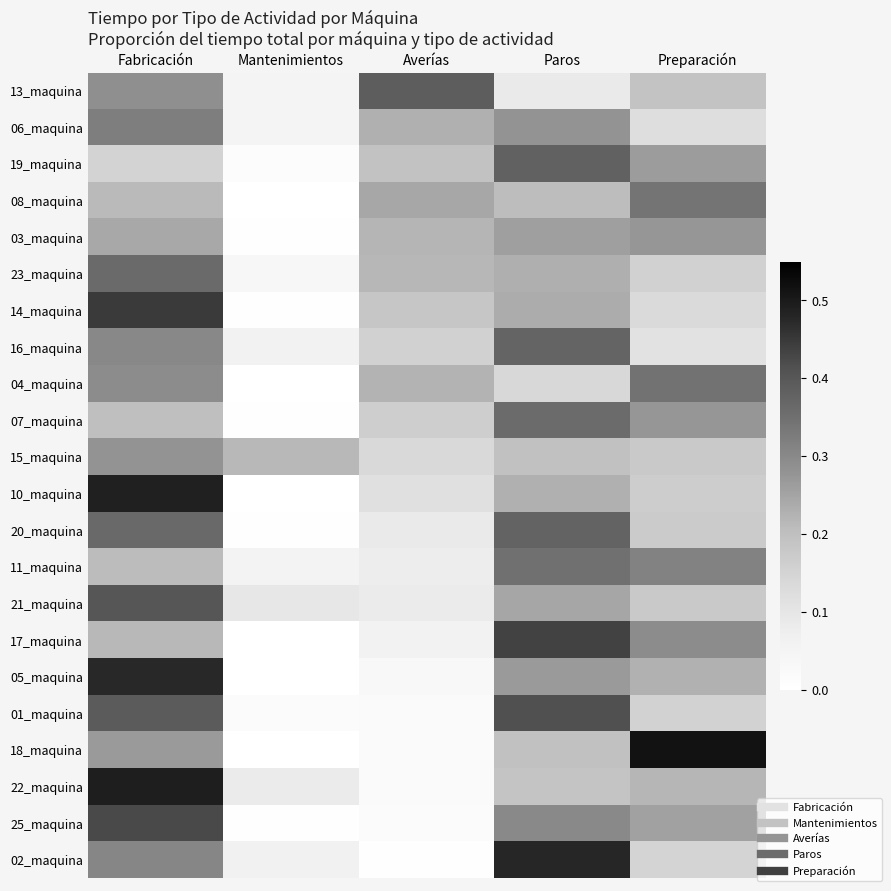

How many data points does each series have?

5